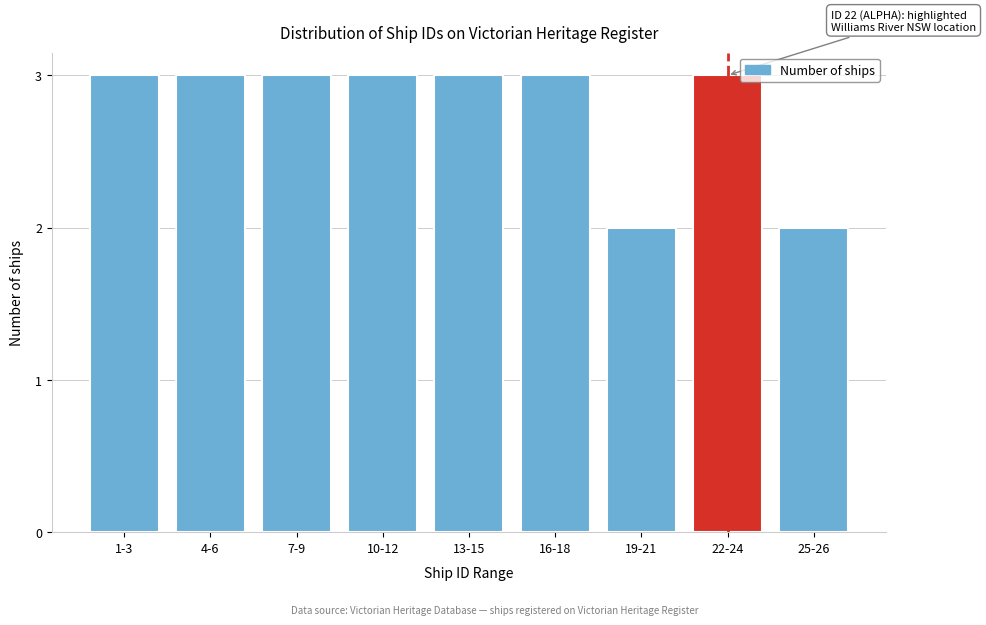

Reading left to right, what are all the values shown in this chart?

3	3	3	3	3	3	2	3	2